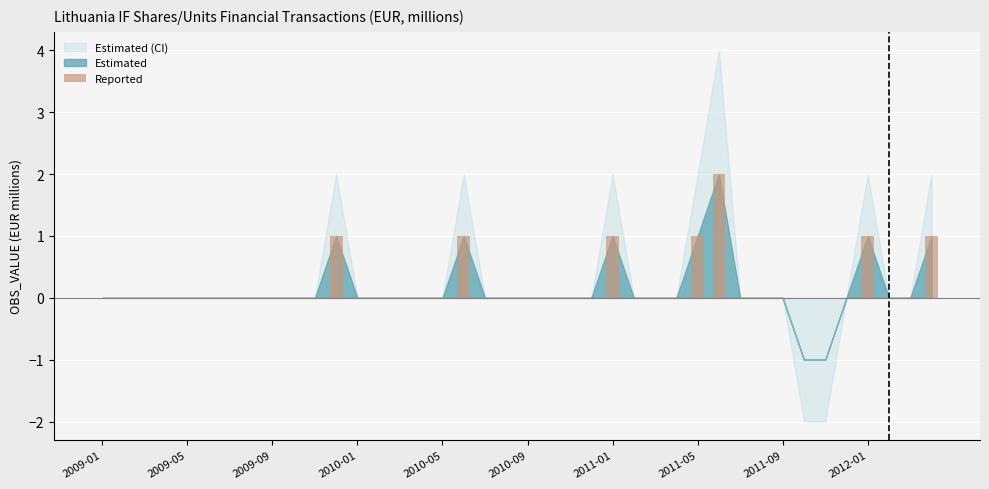

Does the chart contain stacked bars?

No